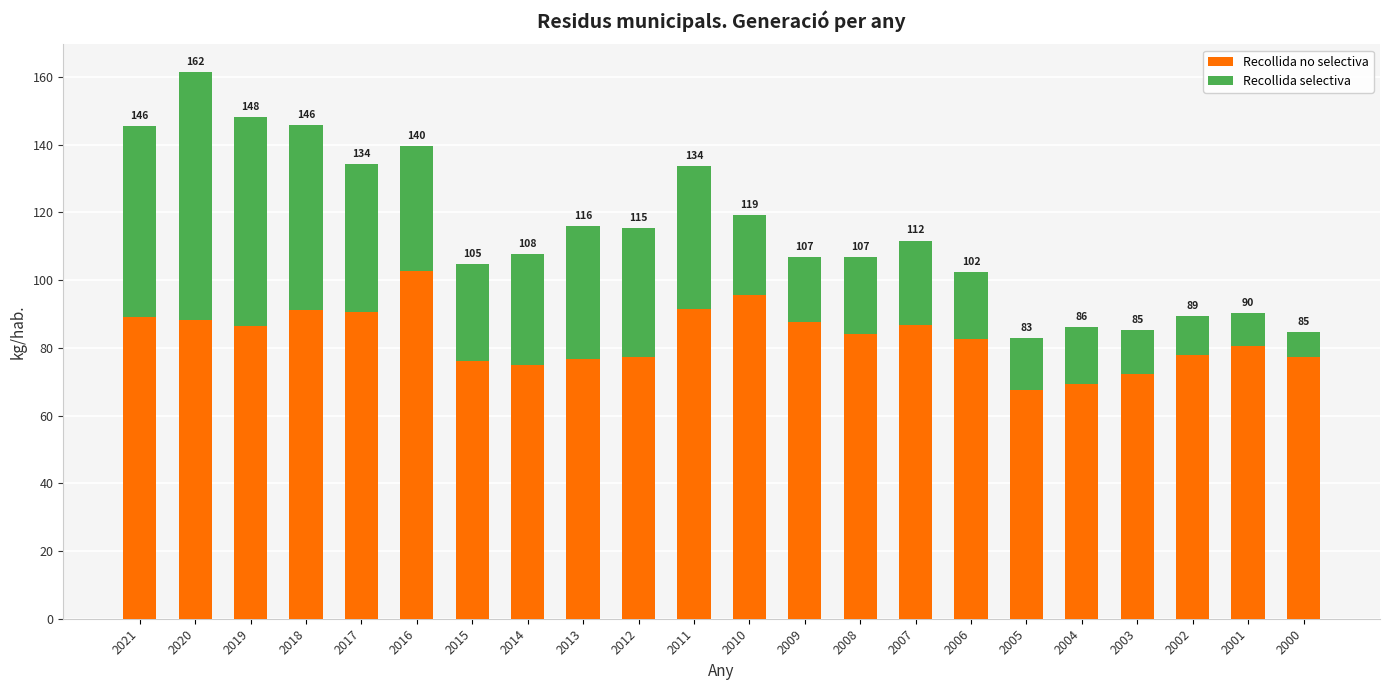

Between 2005 and 2013, which is larger?

2013